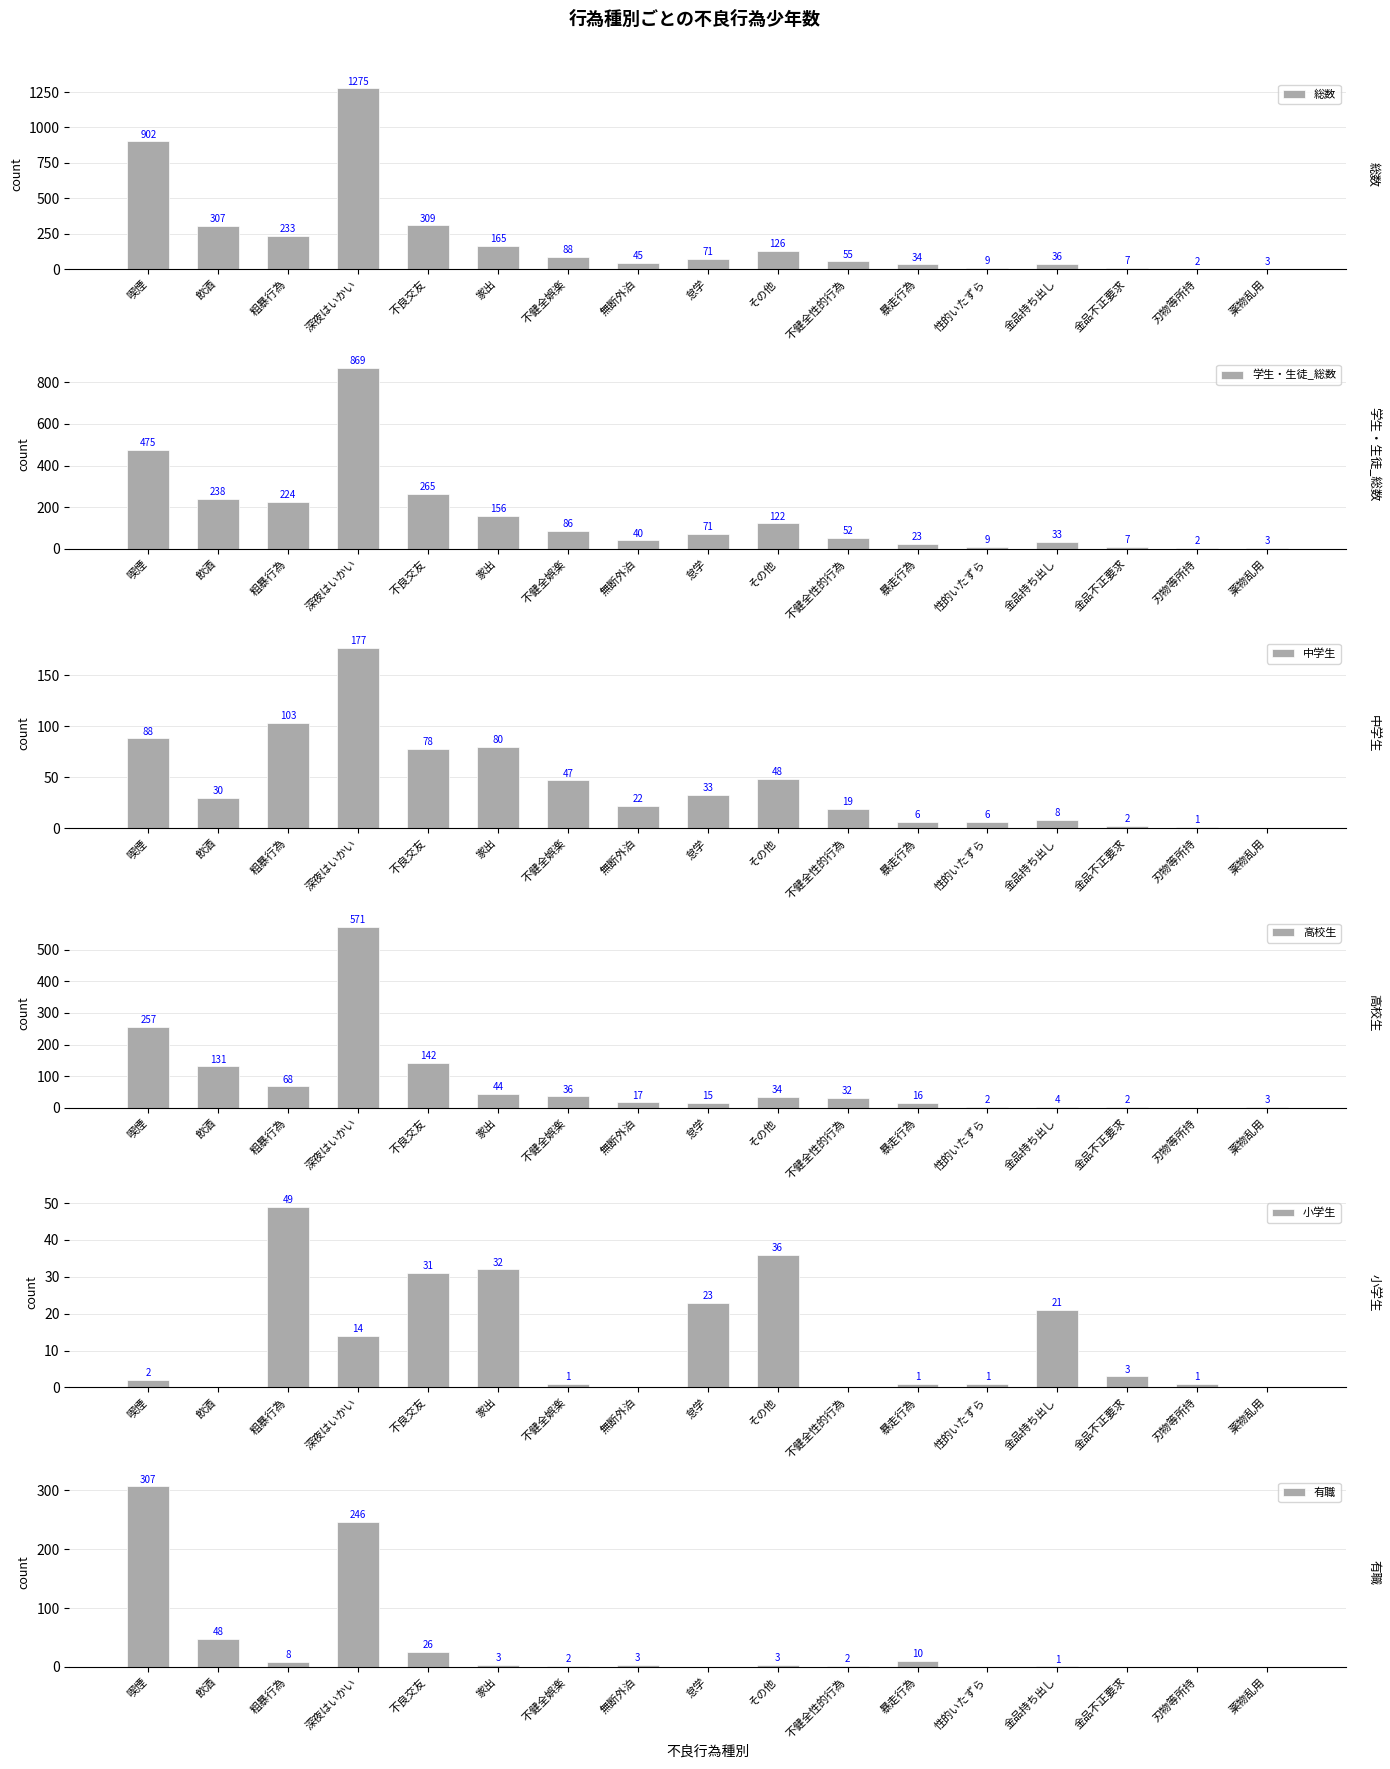

How many data points does each series have?

17